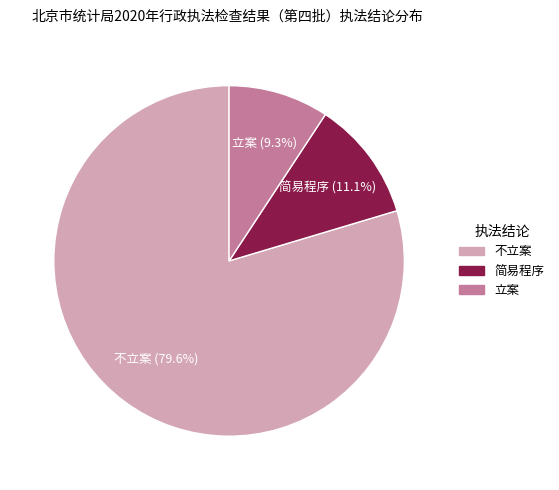

What percentage is the 简易程序 slice, to the nearest percent?

11%